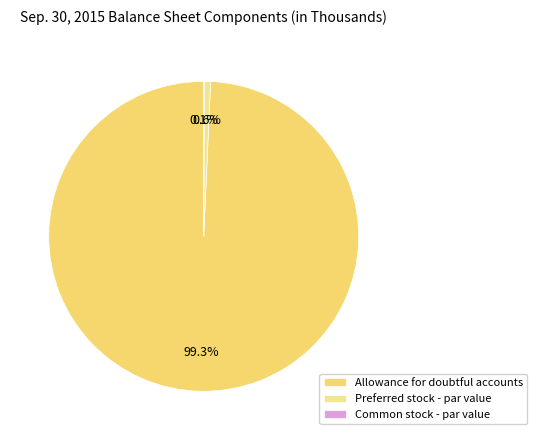

To the nearest percent, what is the combined percentage of Allowance for doubtful accounts and Common stock - par value?

99%